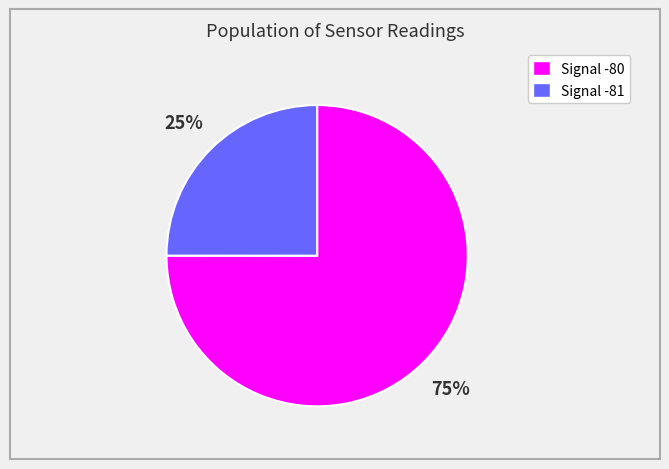

To the nearest percent, what percentage of the pie is Signal -81?

25%